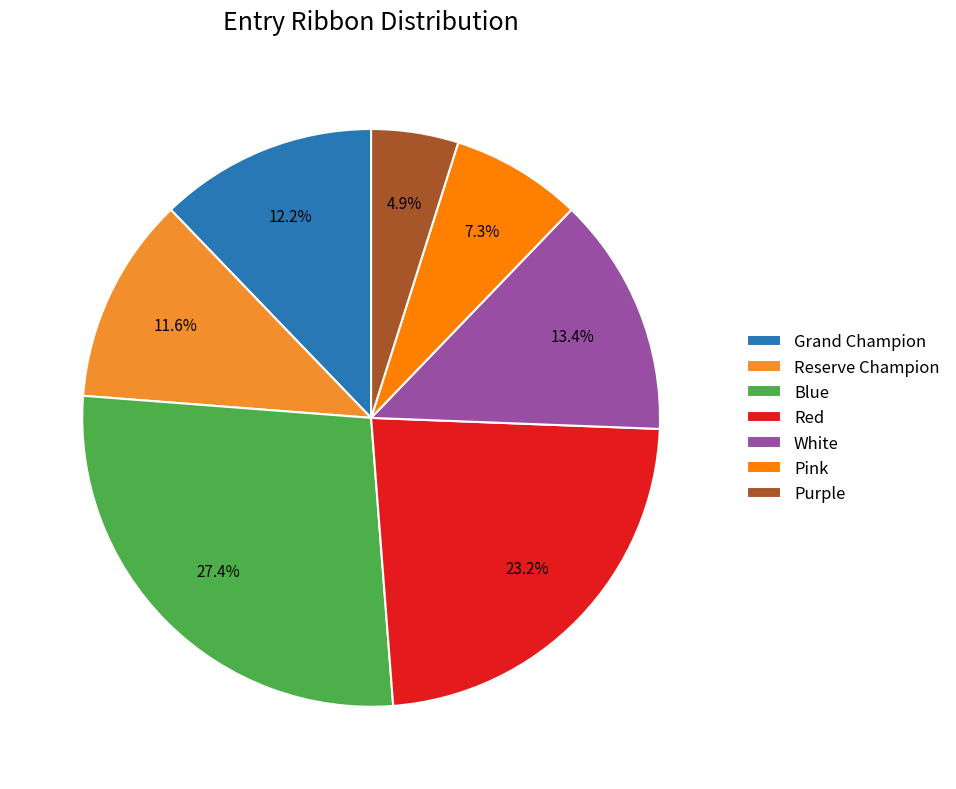

To the nearest percent, what is the average slice percentage?

14%